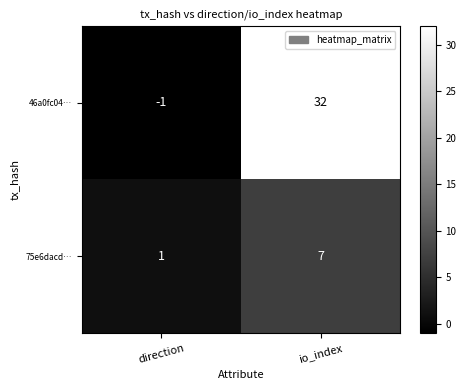

Which category has the lowest value across all series?

direction